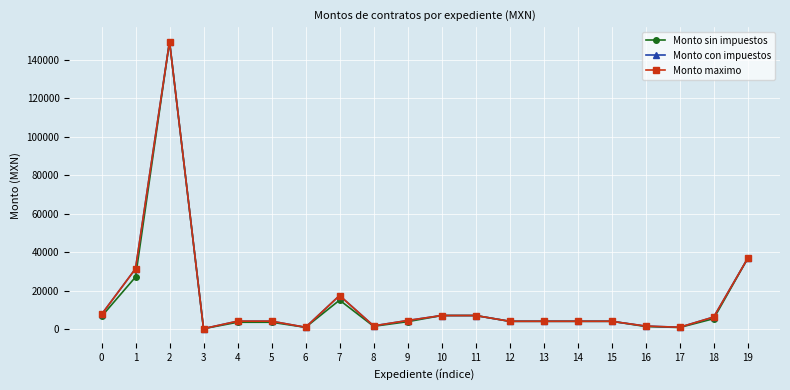

Does the chart have visible grid lines?

Yes